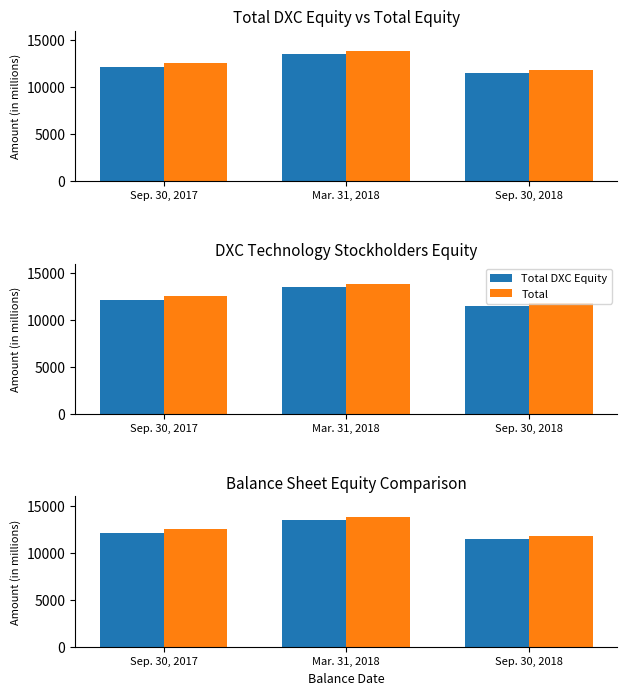

What is the difference between the maximum and second lowest values in the Total series?

1330